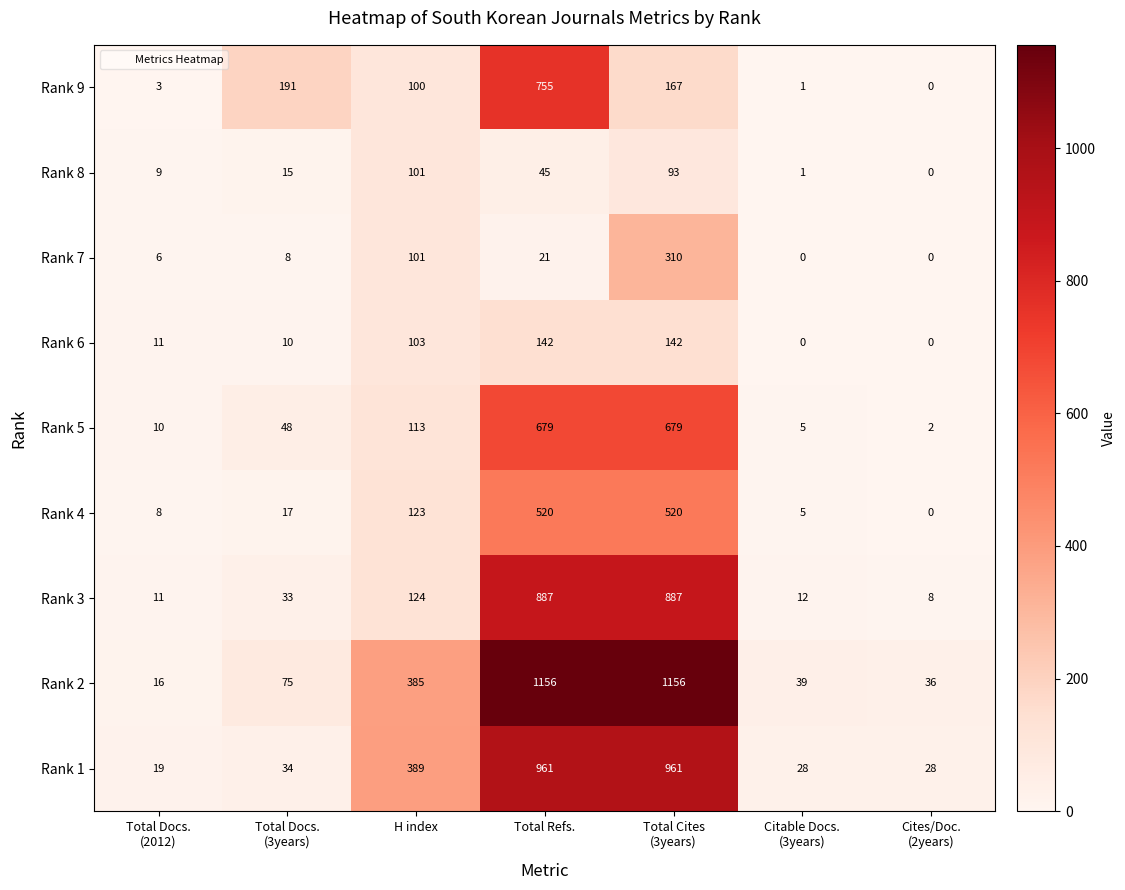

How many data points does each series have?

7